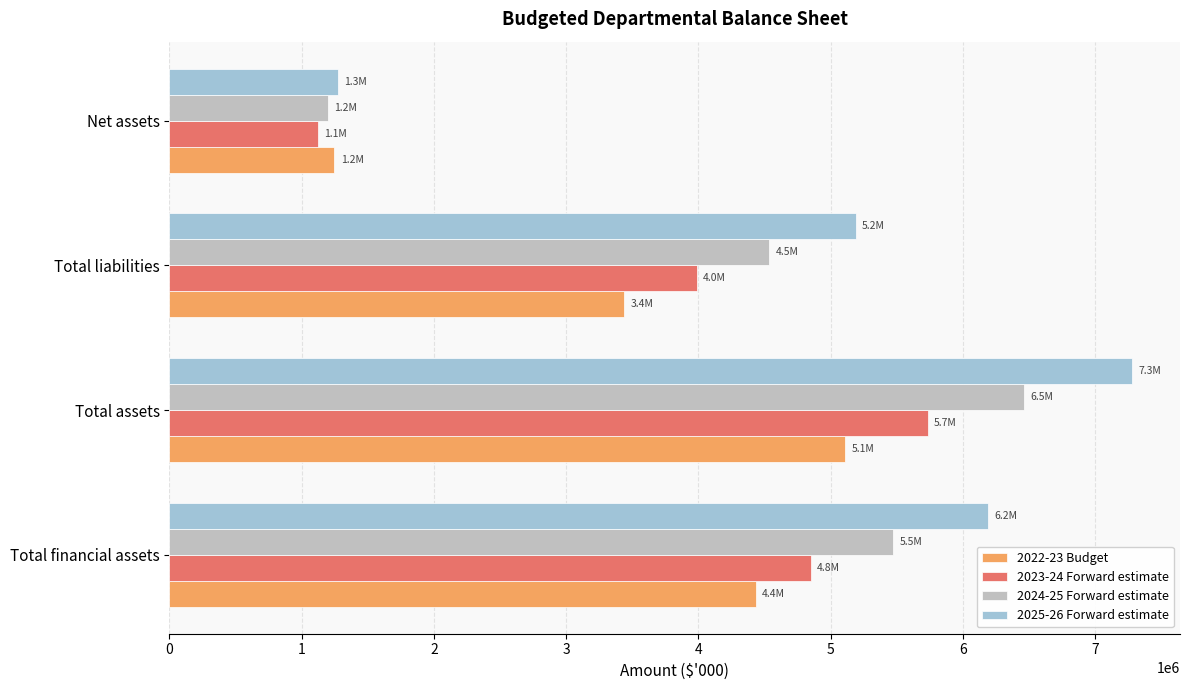

At which label is 2022-23 Budget closest to 3175524?

Total liabilities